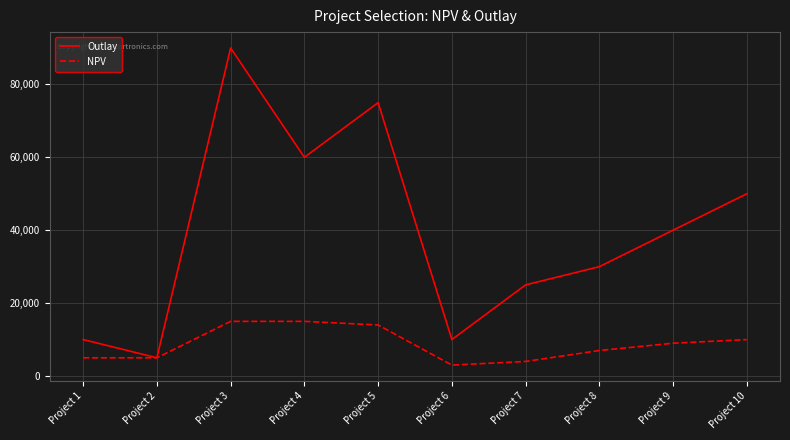

At which label does Outlay first exceed 40000?

Project 3